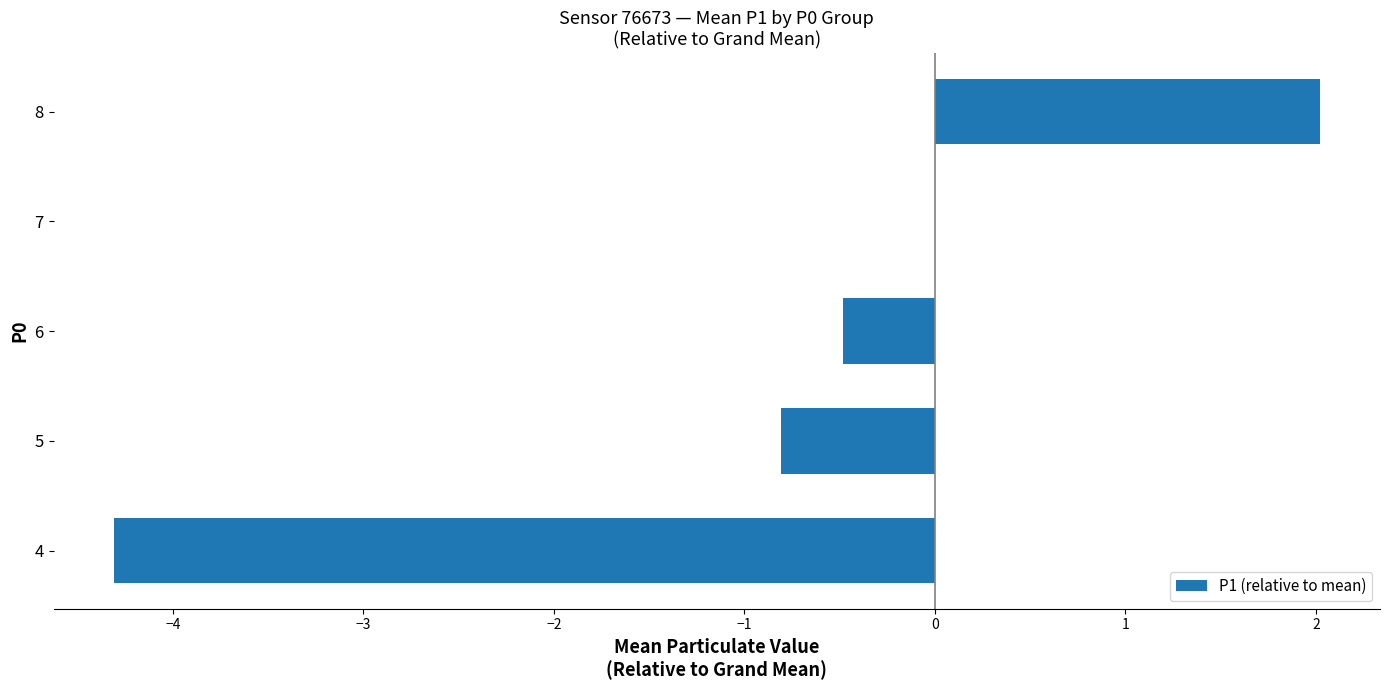

Which label corresponds to the largest value in the chart?

8